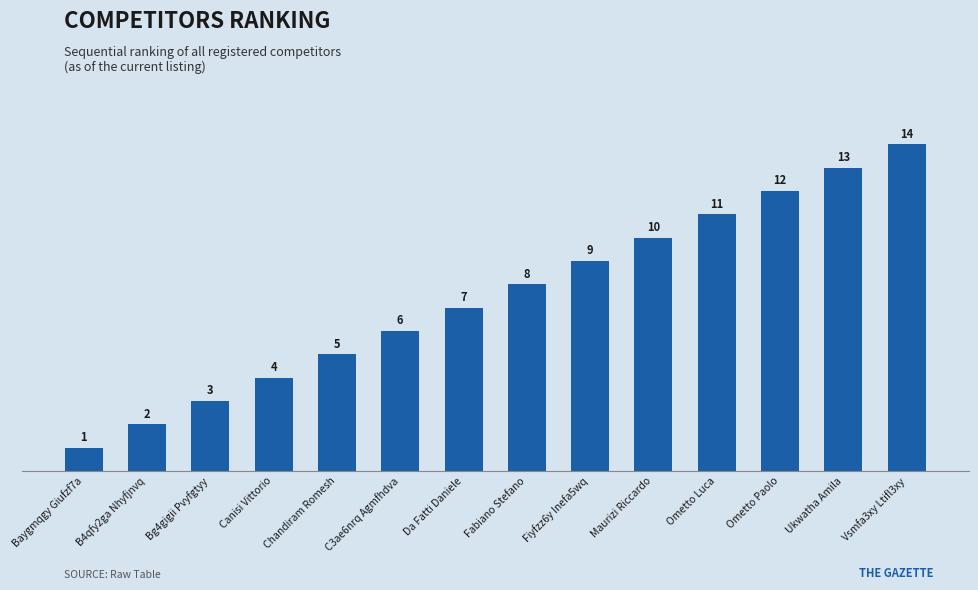

What is the average value?

8